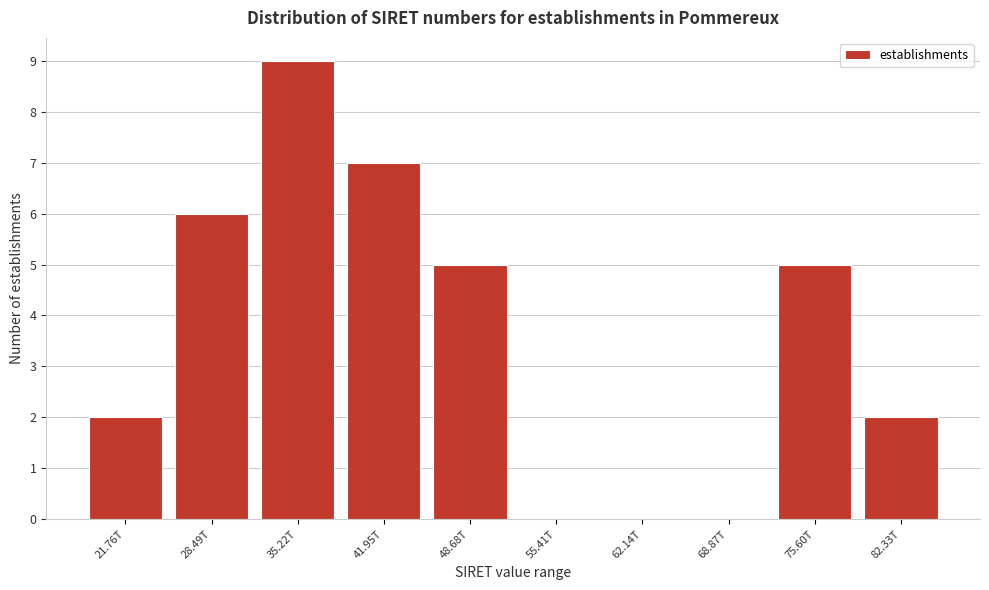

Reading right to left, extract all data points from this chart.

82.33T=2	75.60T=5	68.87T=0	62.14T=0	55.41T=0	48.68T=5	41.95T=7	35.22T=9	28.49T=6	21.76T=2